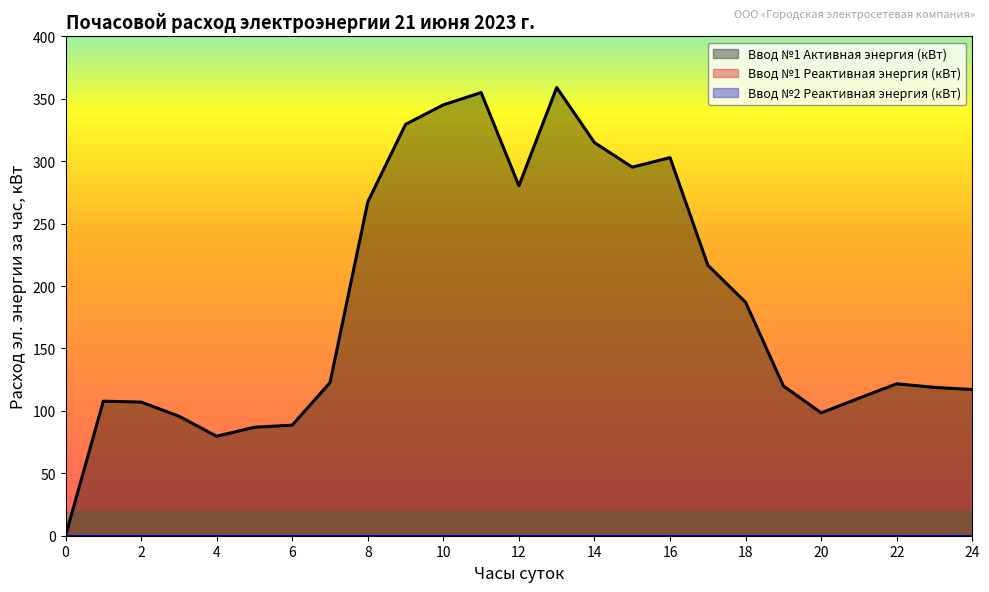

The value of Ввод №1 Активная энергия (кВт) at 8 is 267.4. True or false?

True